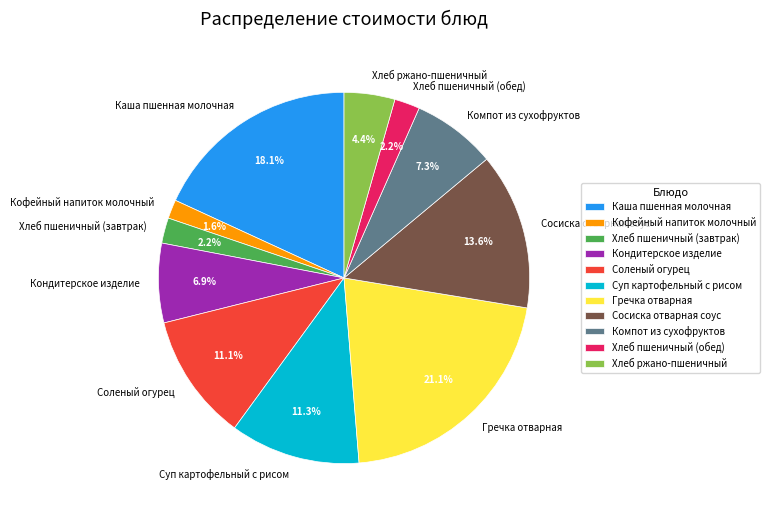

Count the number of slices in the pie.

11